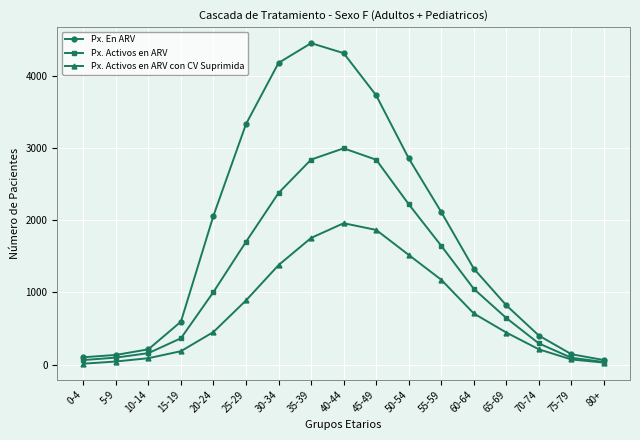

What are all the series names shown in the legend?

Px. En ARV, Px. Activos en ARV, Px. Activos en ARV con CV Suprimida